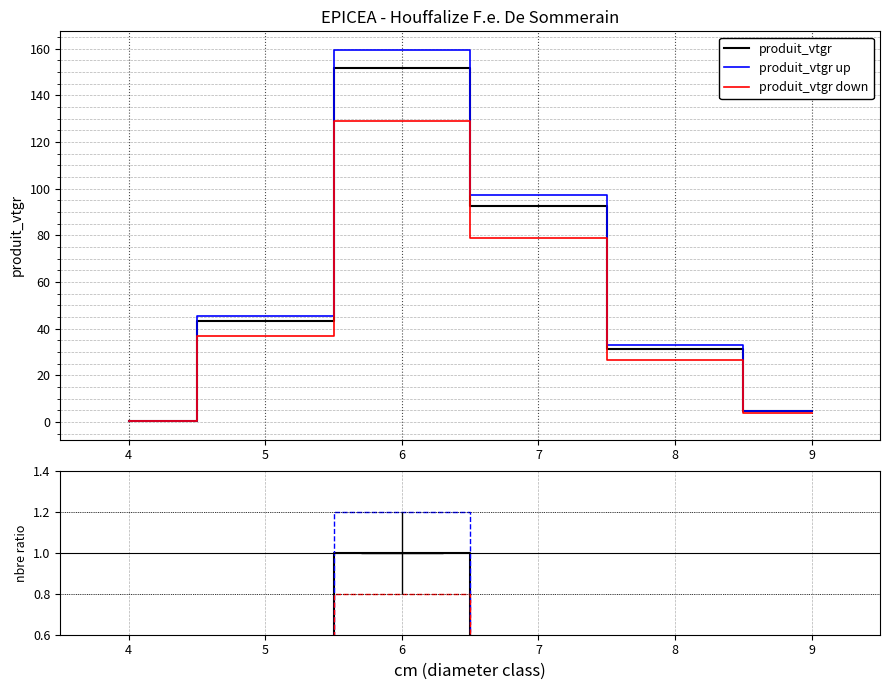

Reading right to left, what are all the values shown in this chart?

produit_vtgr: 4.6	31.4	92.8	151.9	43.3	0.6
produit_vtgr up: 4.8	33.0	97.4	159.5	45.5	0.6
produit_vtgr down: 3.9	26.7	78.9	129.1	36.8	0.5
produit_nbre: 0.0	0.1	0.4	1.0	0.4	0.0
nbre up: 0.0	0.1	0.5	1.2	0.5	0.0
nbre down: 0.0	0.1	0.3	0.8	0.4	0.0